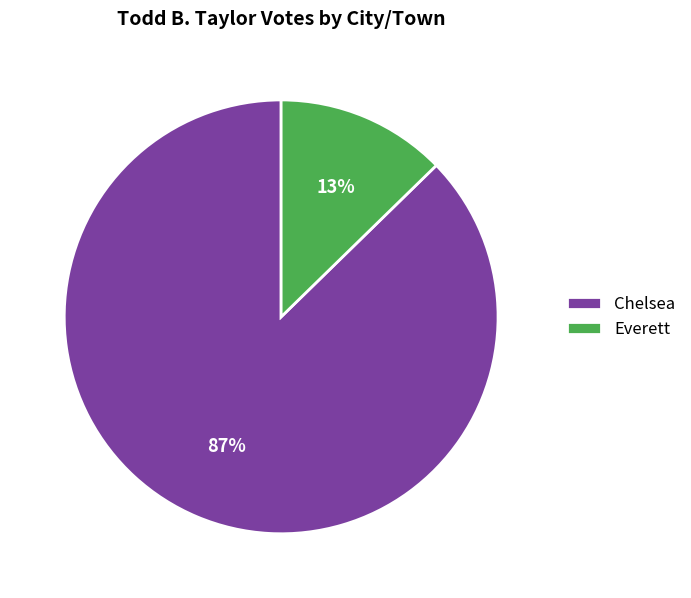

Count the number of slices in the pie.

2